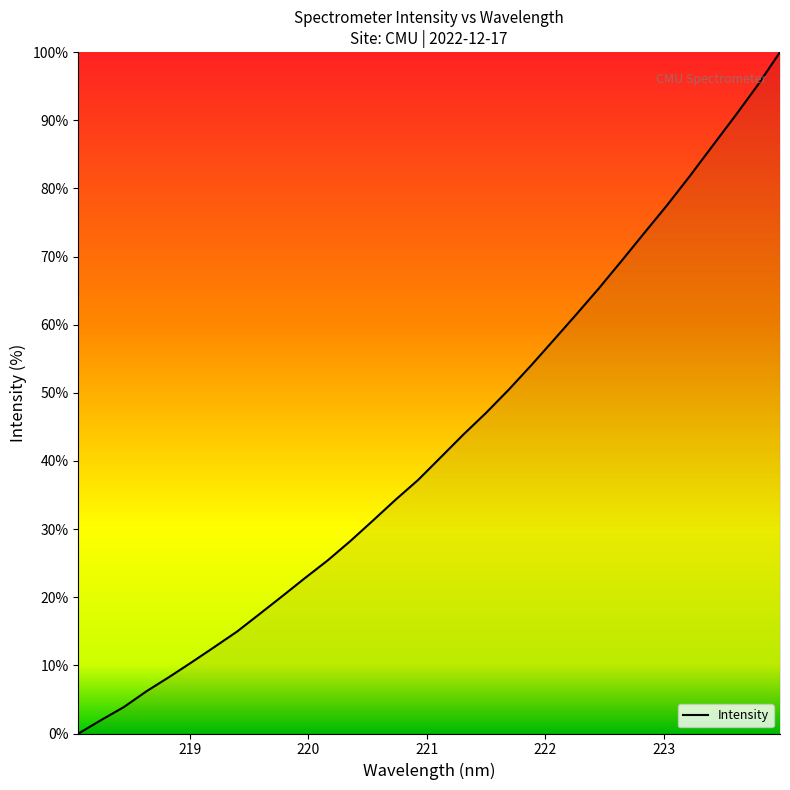

What is the maximum value shown in the chart?

100.0